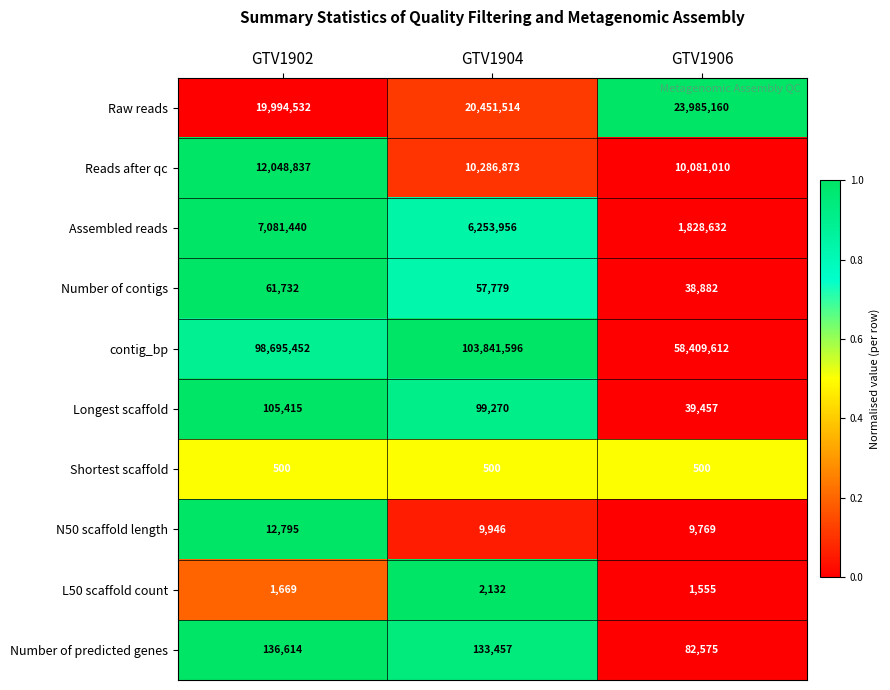

What is the maximum value shown in the chart?

103841596